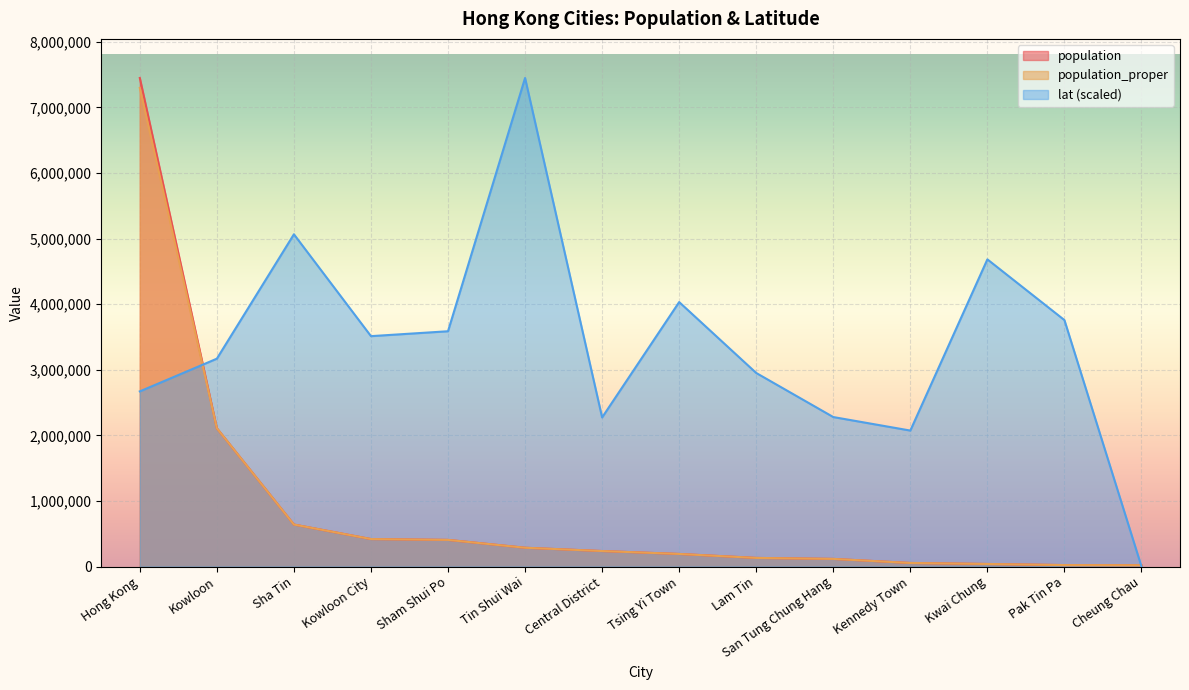

At which category does the chart reach its peak across all series?

Hong Kong